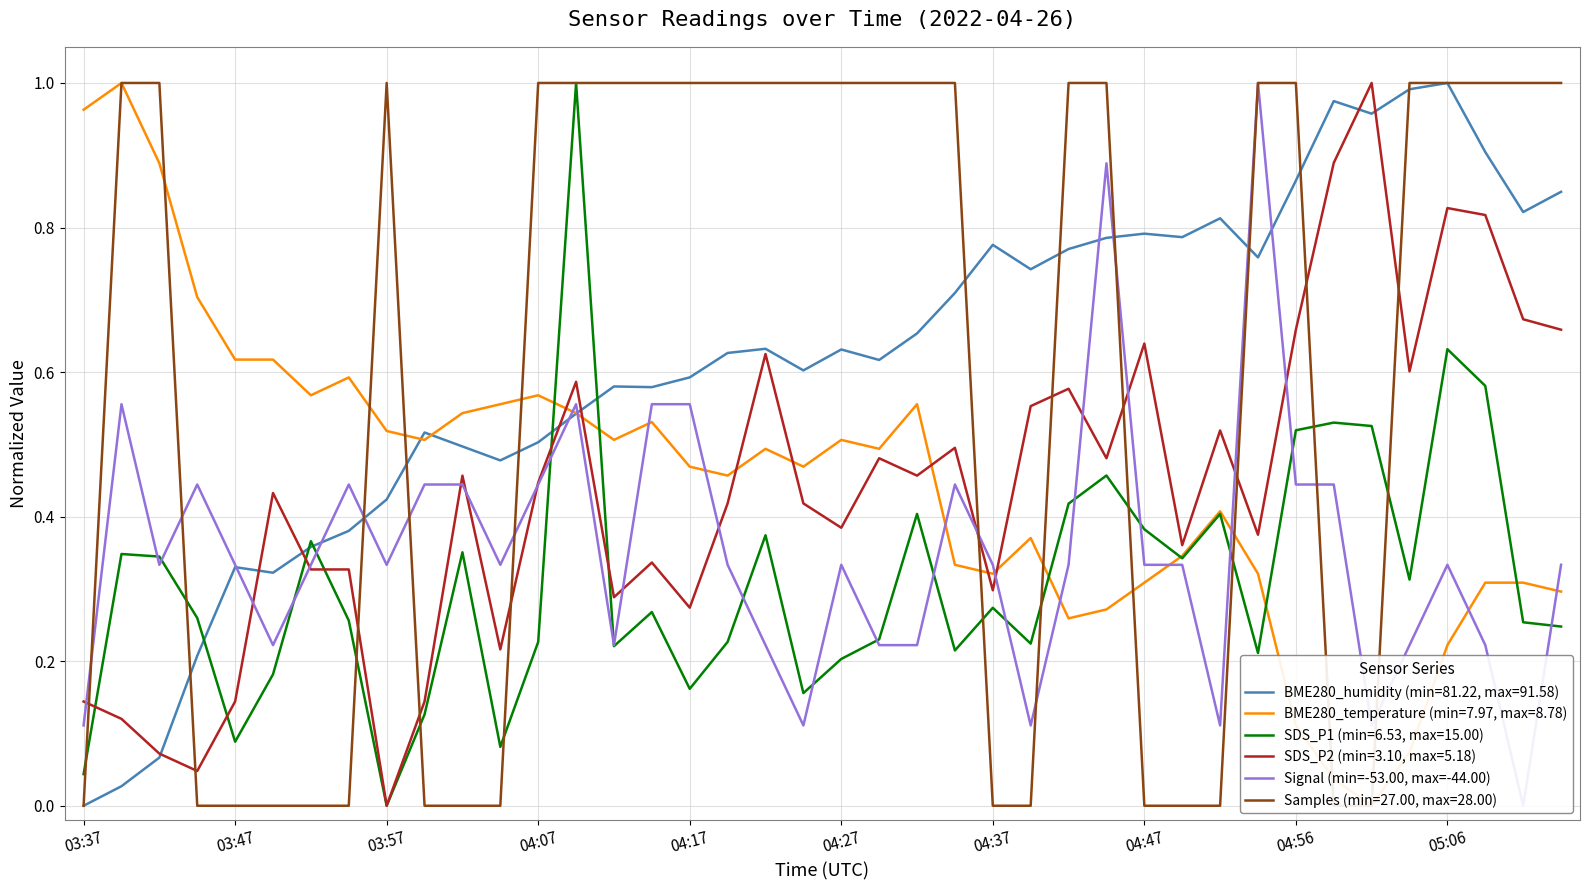

How many interior local valleys (lower than both neighbors) does the data have?

10